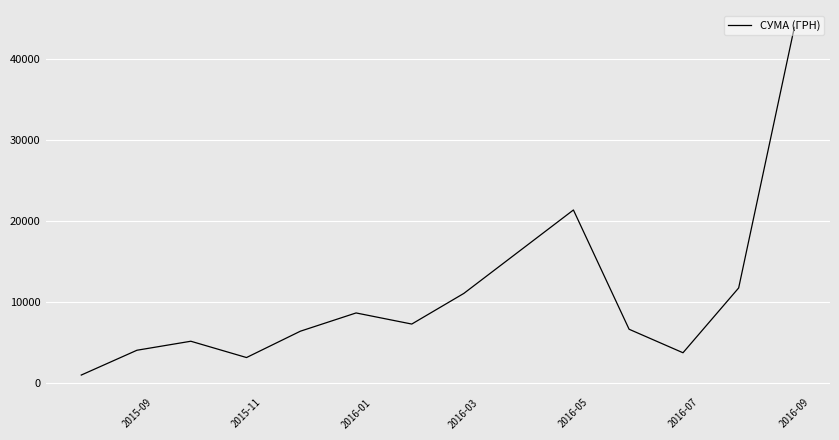

What is the difference between the maximum and minimum values?

42881.9